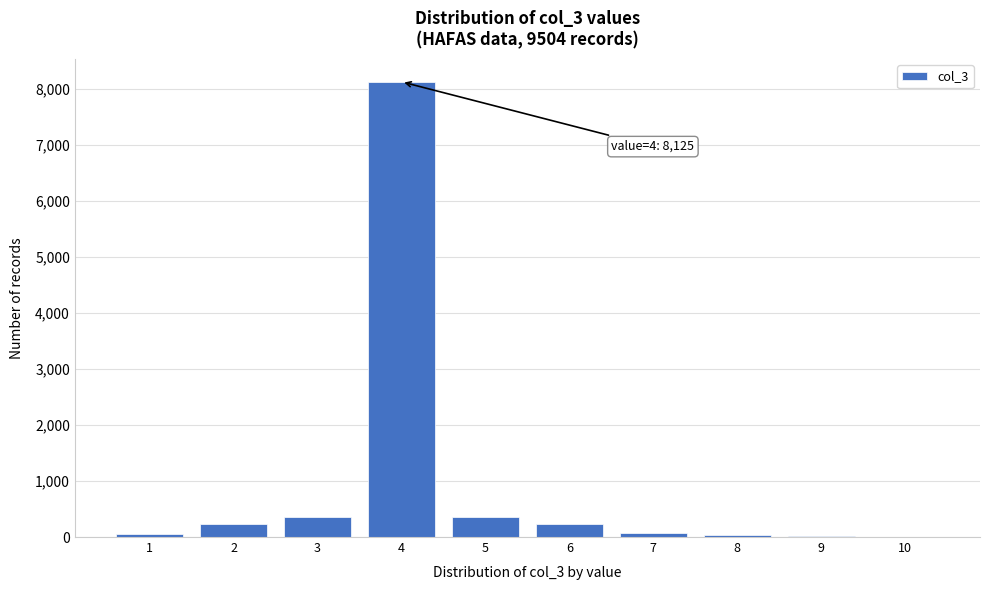

The value at 2 is 237. True or false?

True